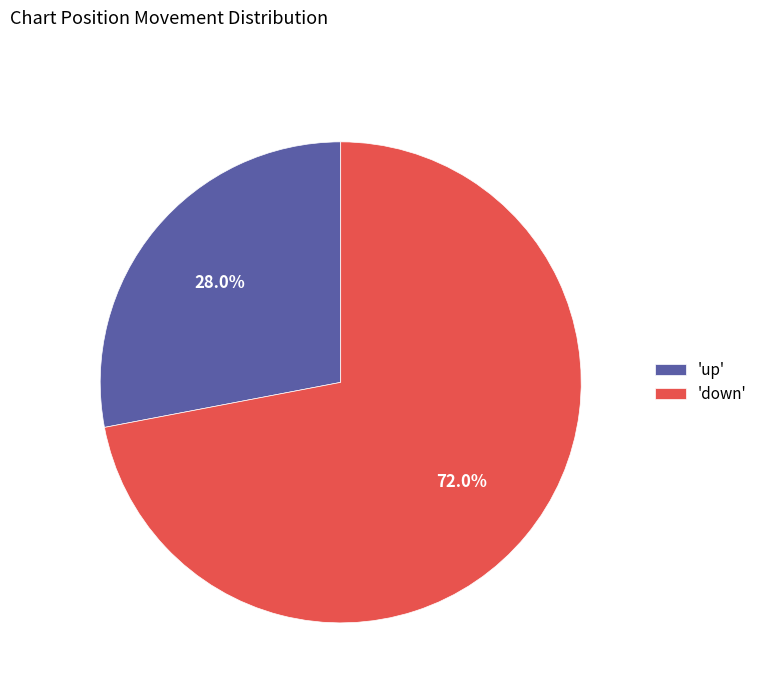

How many slices are in this pie chart?

2